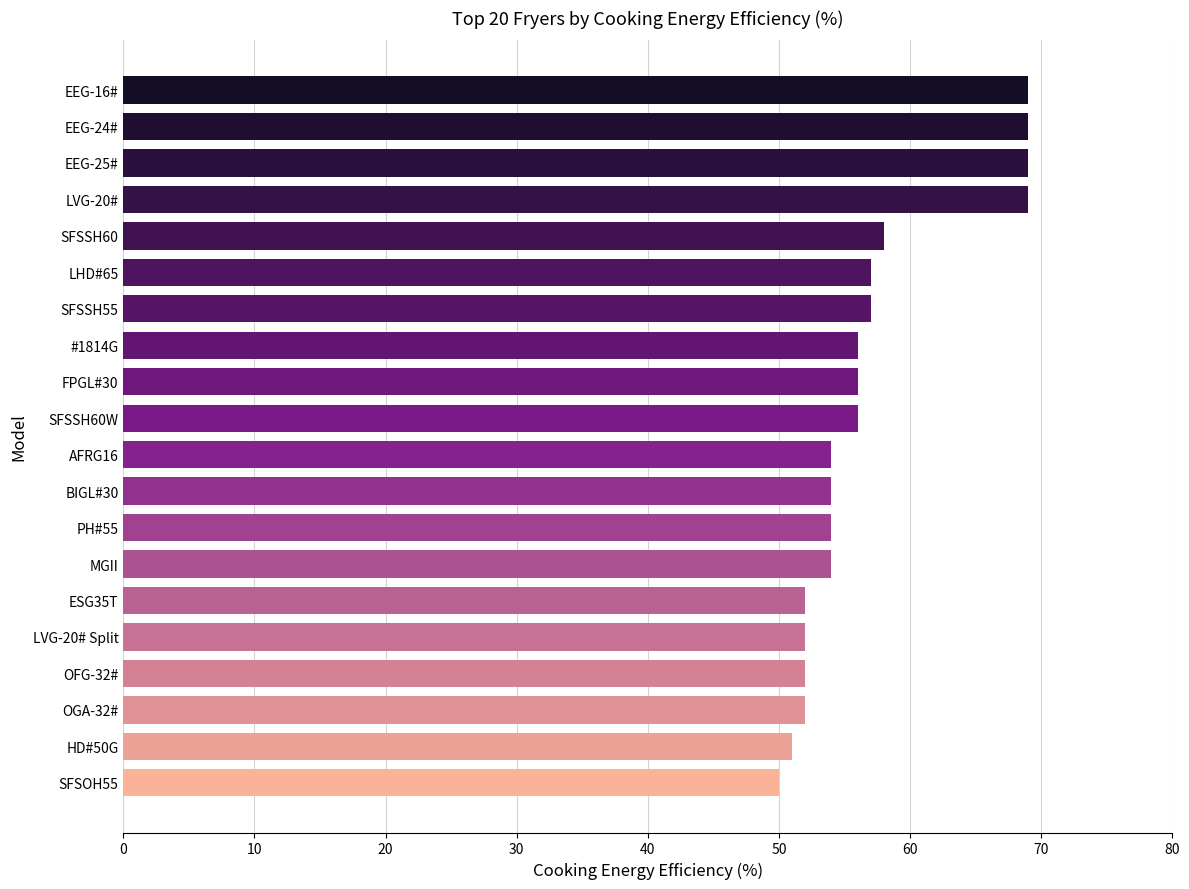

Reading top to bottom, transcribe all the data shown in this chart.

69	69	69	69	58	57	57	56	56	56	54	54	54	54	52	52	52	52	51	50